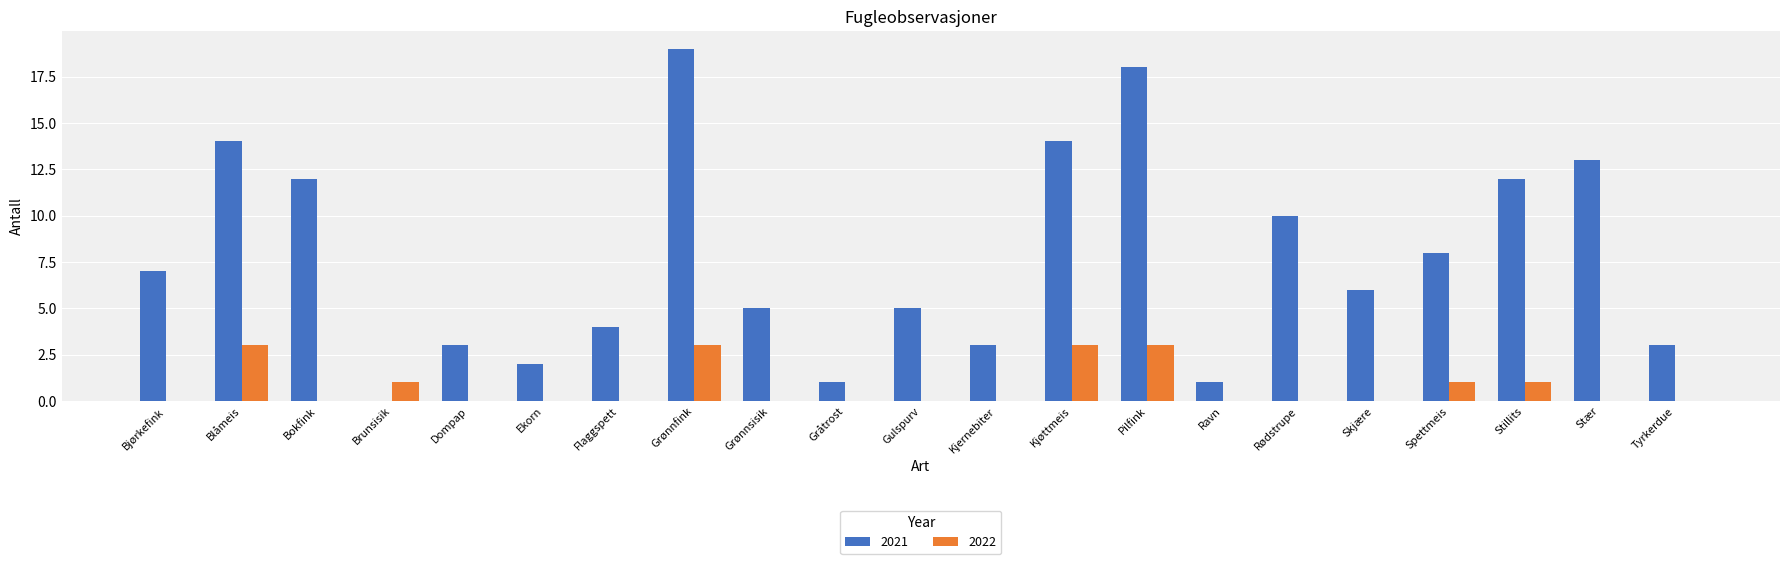

The 2021 series shows 5 at Tyrkerdue. True or false?

False